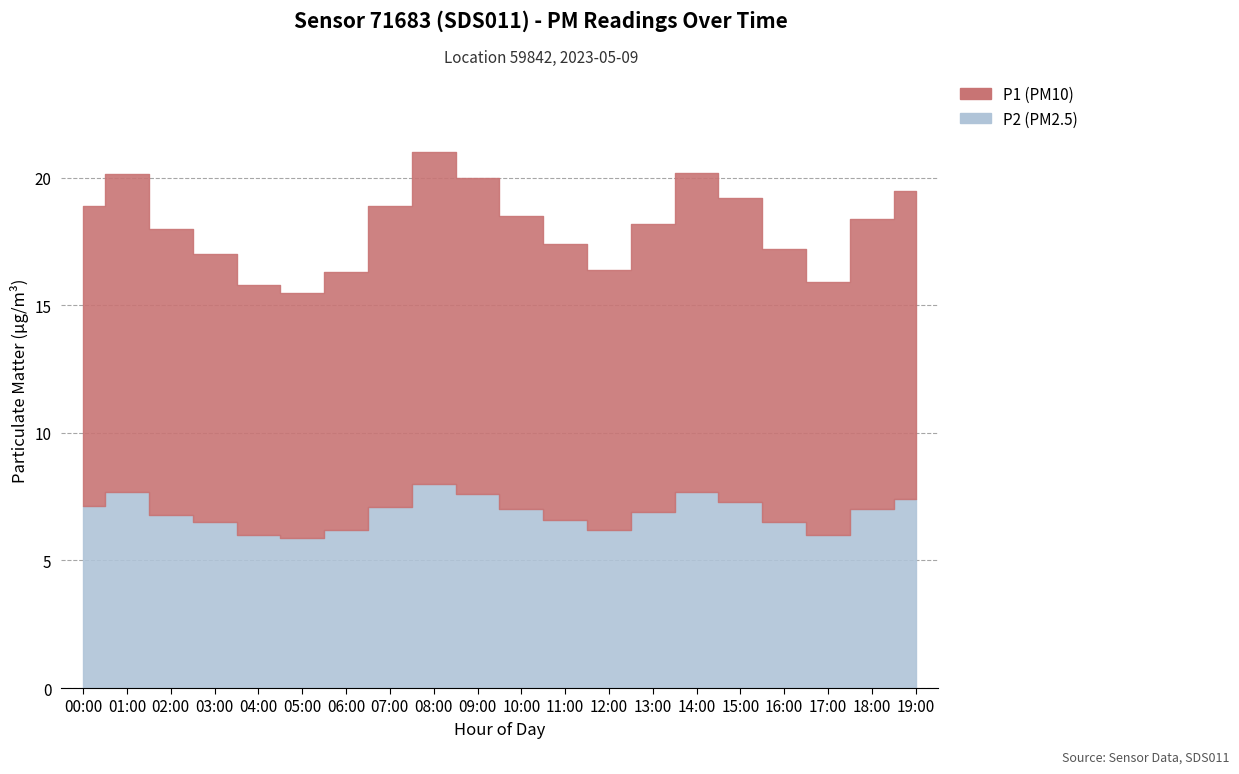

What is the sum of all P2 values?

137.5